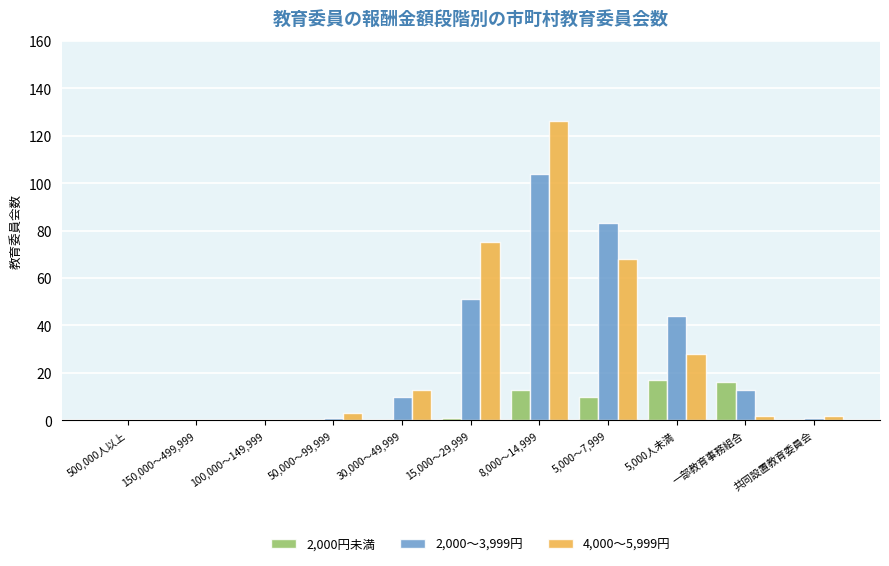

Which series has the largest range (max minus min)?

4,000～5,999円